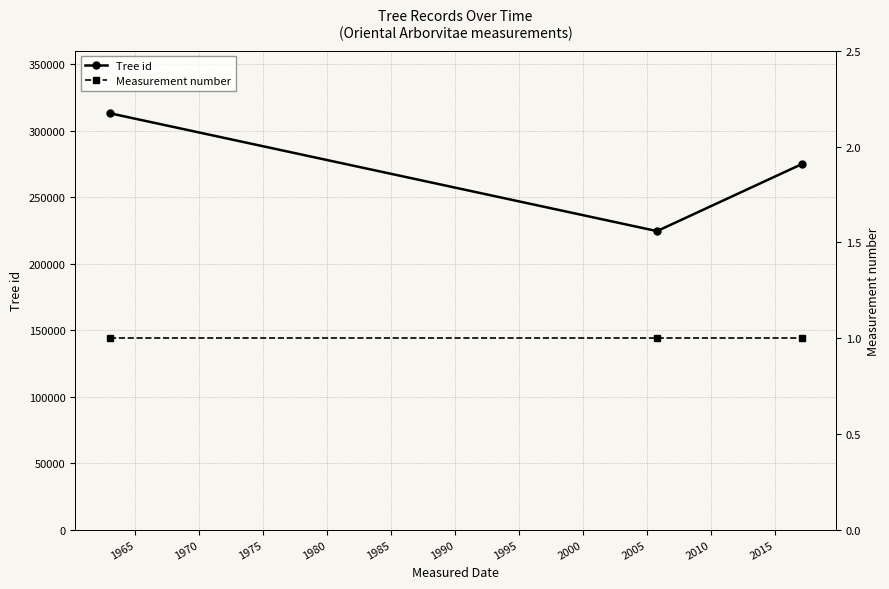

What is the highest value of the Tree id series?

313200